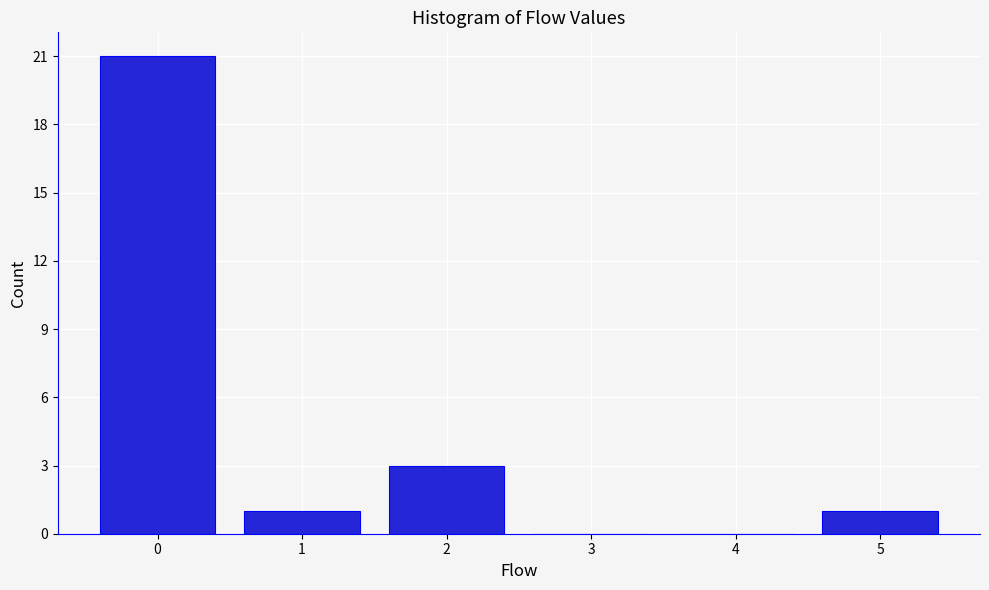

Reading left to right, transcribe this chart: for each bar, give the range it covers on the x-axis and its height. The values are not printed on the chart, so give them approximately, as read against the axis.

-0.5 to 0.5: 21
0.5 to 1.5: 1
1.5 to 2.5: 3
2.5 to 3.5: 0
3.5 to 4.5: 0
4.5 to 5.5: 1